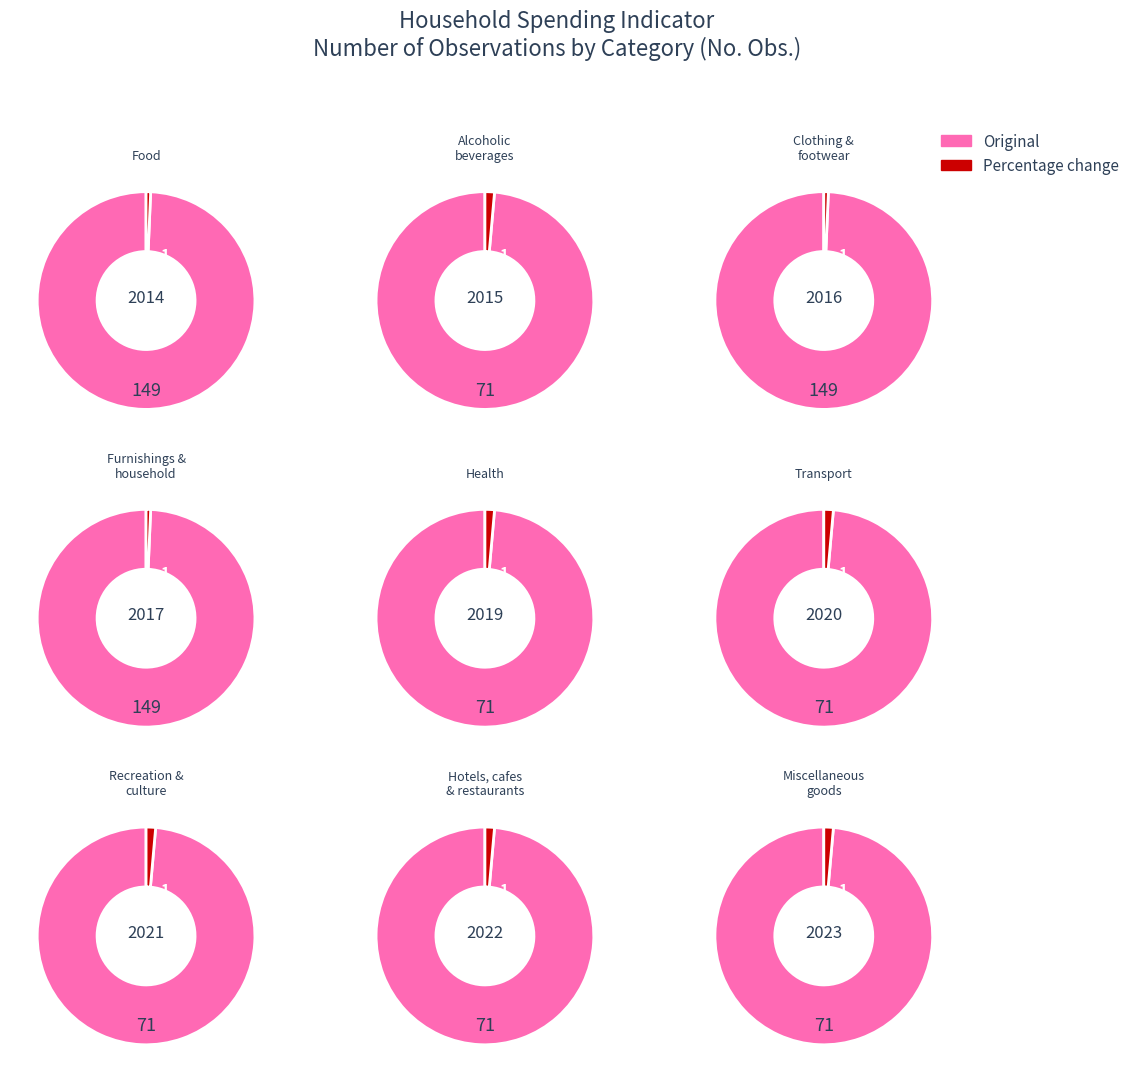

What is the largest slice in the pie chart?

Food